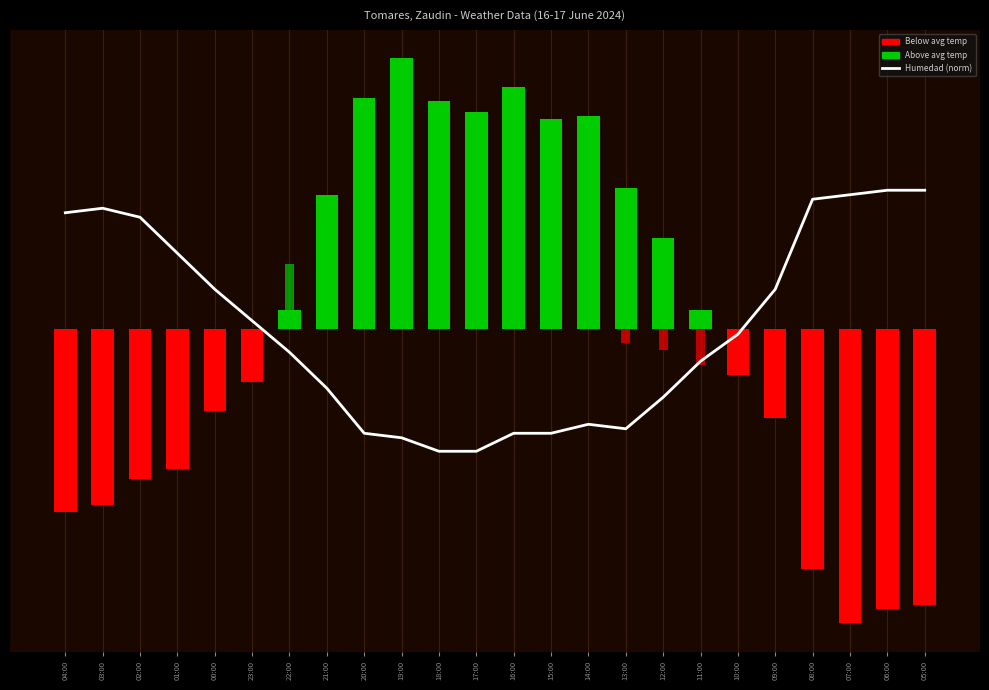

How many values are above zero?

11